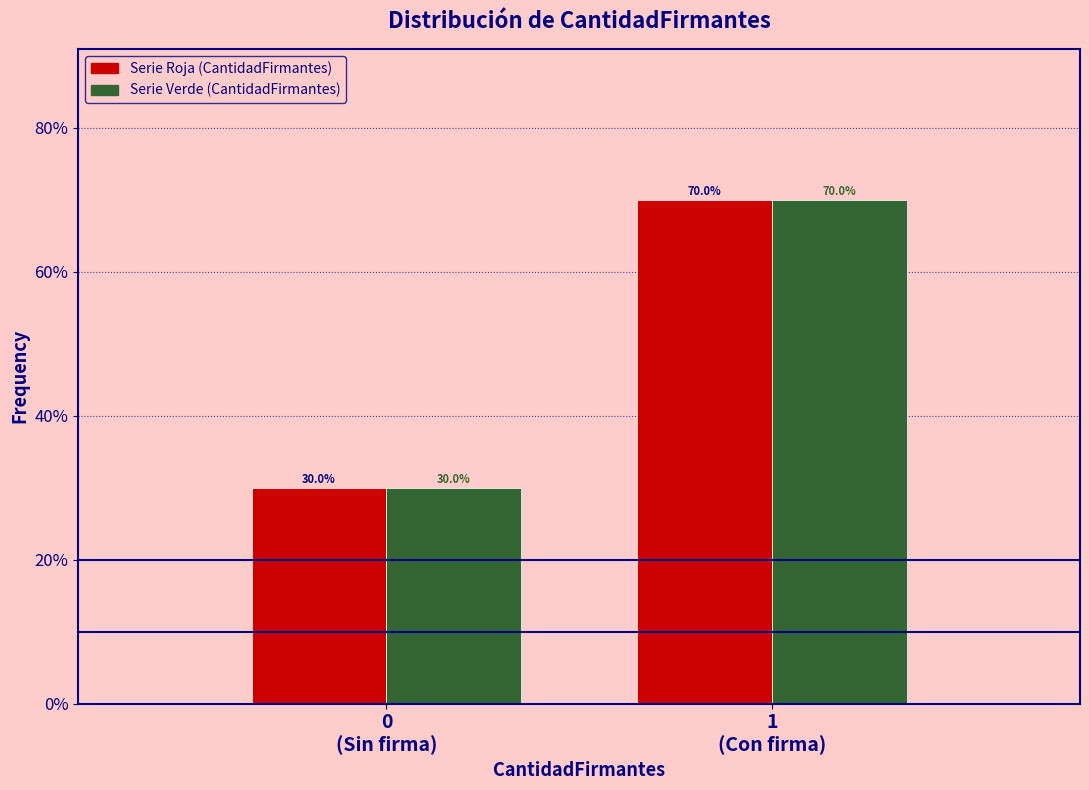

What is the smallest value displayed?

30